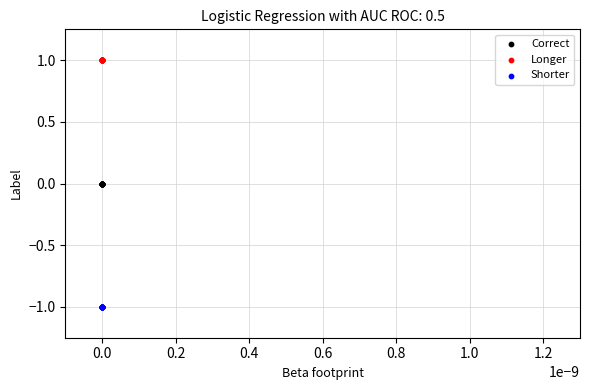

Which series reaches the maximum Y coordinate?

Longer